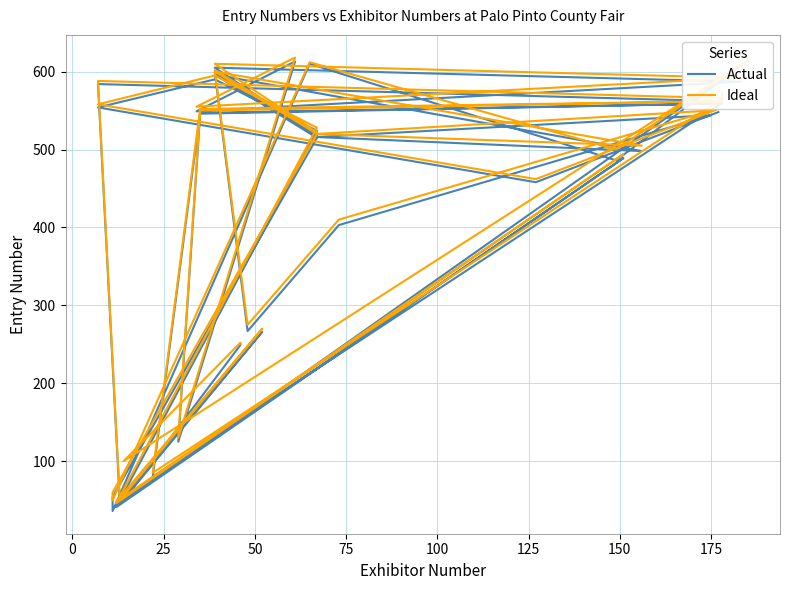

What is the minimum value shown in the chart?

36